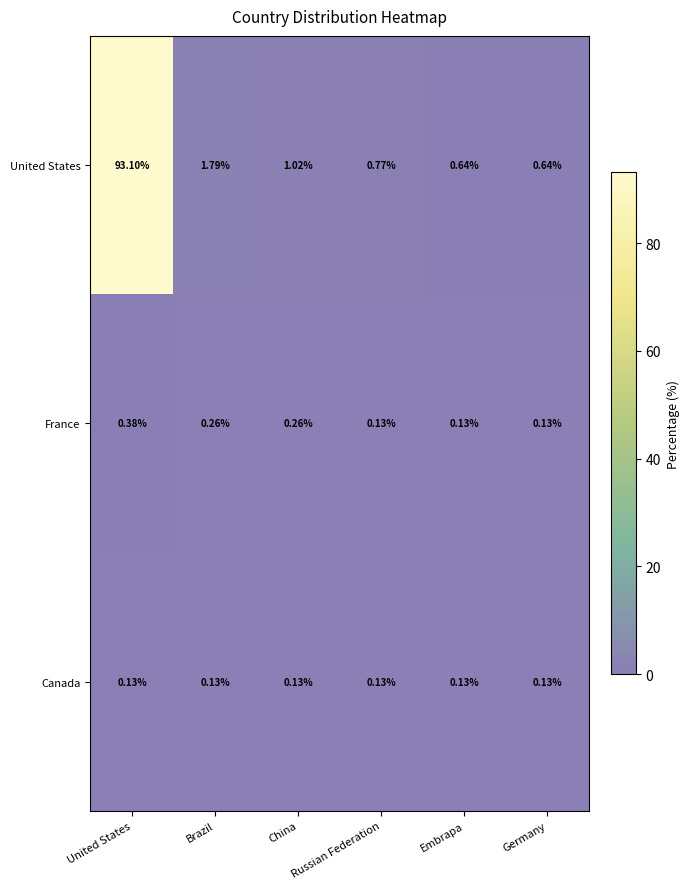

Rank the series by their maximum value, from lowest to highest.

Canada, France, United States